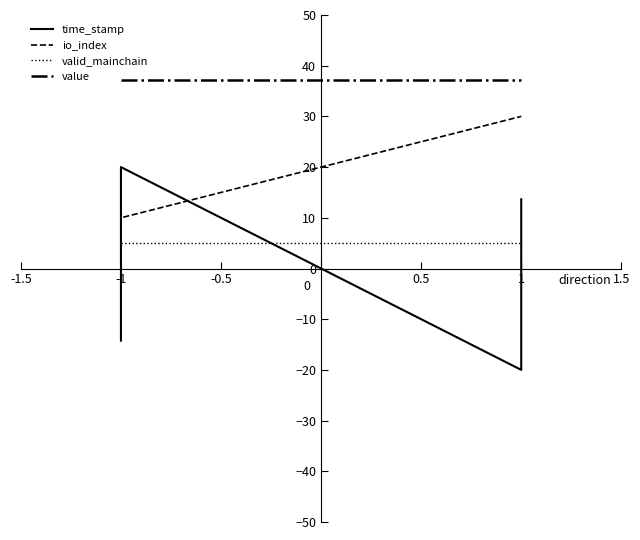

How many lines are shown in the chart?

4